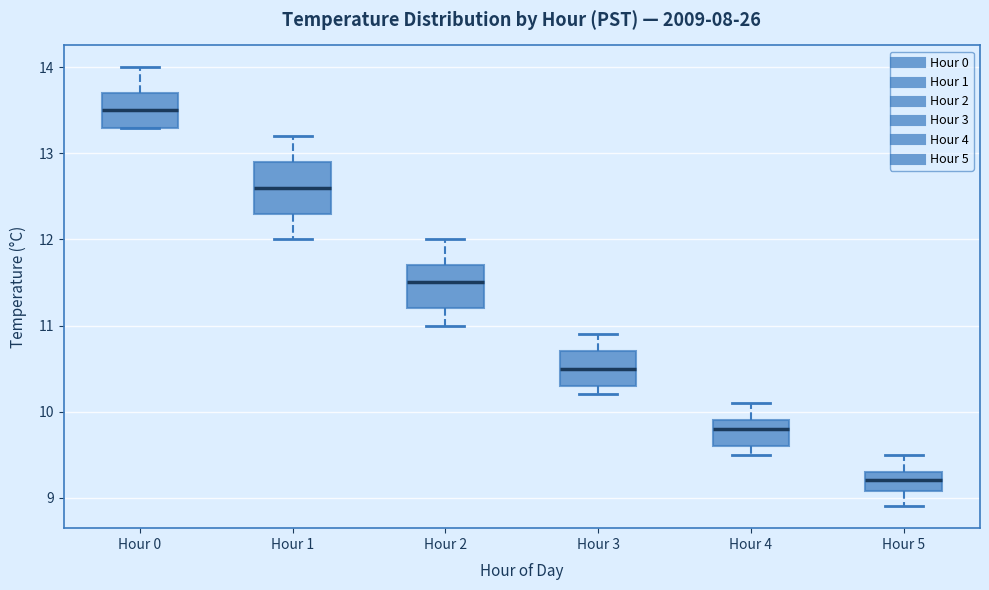

Reading left to right, transcribe this box plot: for each box, give where its median line is, the range the box spans, and where its two whiskers end, as read against the y-axis. The values are not printed on the chart, so give them approximately, as read against the axis.

Hour 0: median 13.5, box 13.3 to 13.7, whiskers 13.3 to 14.0
Hour 1: median 12.6, box 12.3 to 12.9, whiskers 12.0 to 13.2
Hour 2: median 11.5, box 11.2 to 11.7, whiskers 11.0 to 12.0
Hour 3: median 10.5, box 10.3 to 10.7, whiskers 10.2 to 10.9
Hour 4: median 9.8, box 9.6 to 9.9, whiskers 9.5 to 10.1
Hour 5: median 9.2, box 9.1 to 9.3, whiskers 8.9 to 9.5